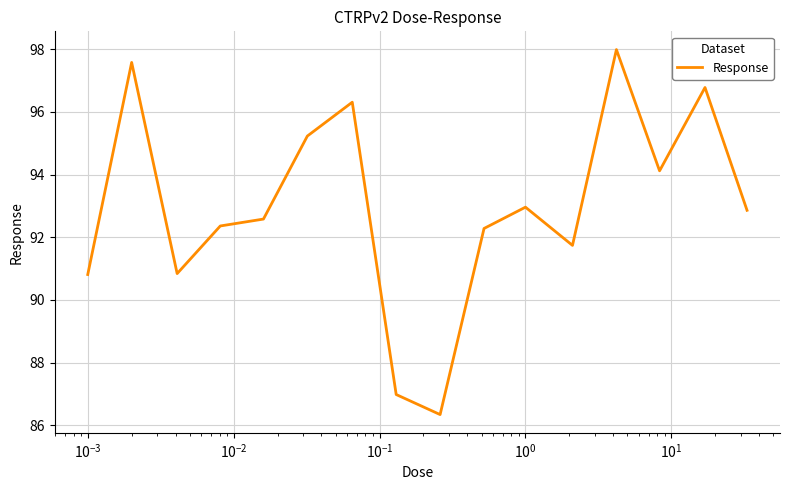

What is the maximum value shown in the chart?

98.0